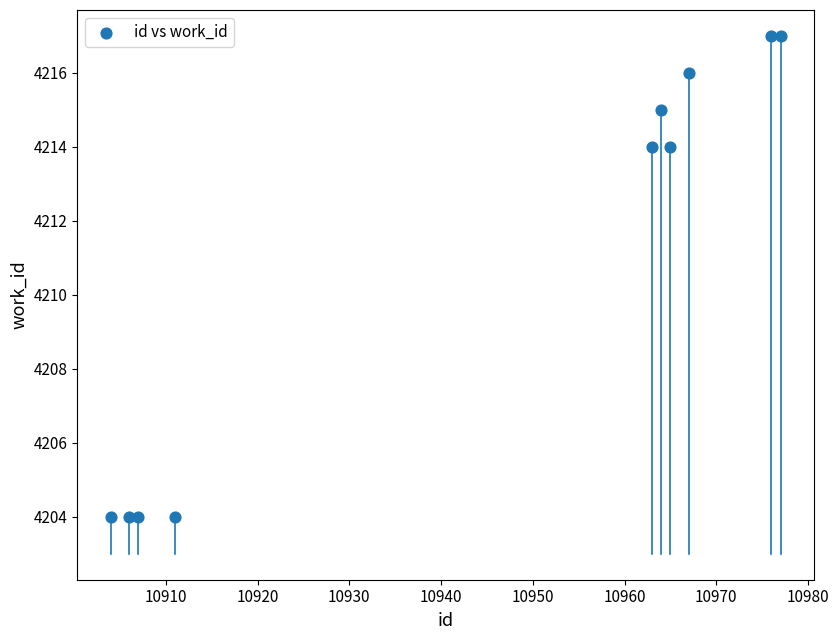

What is the range of Y values (max minus min)?

13